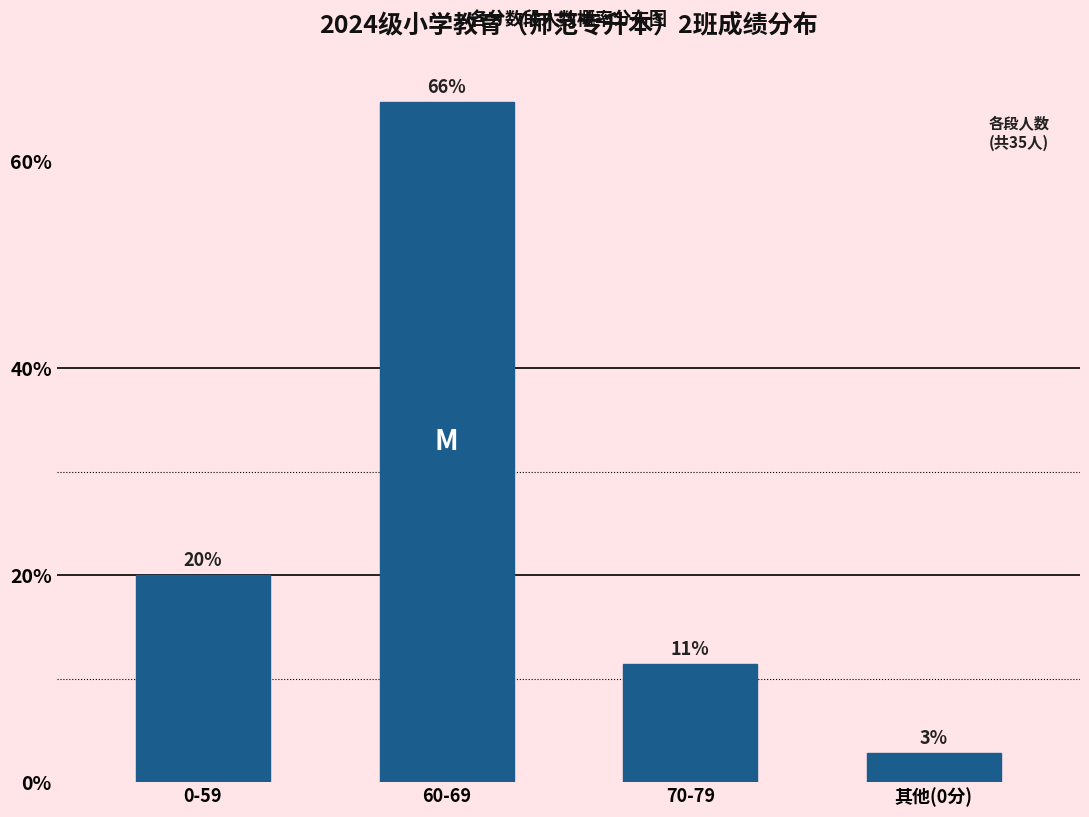

Are the bars horizontal?

No